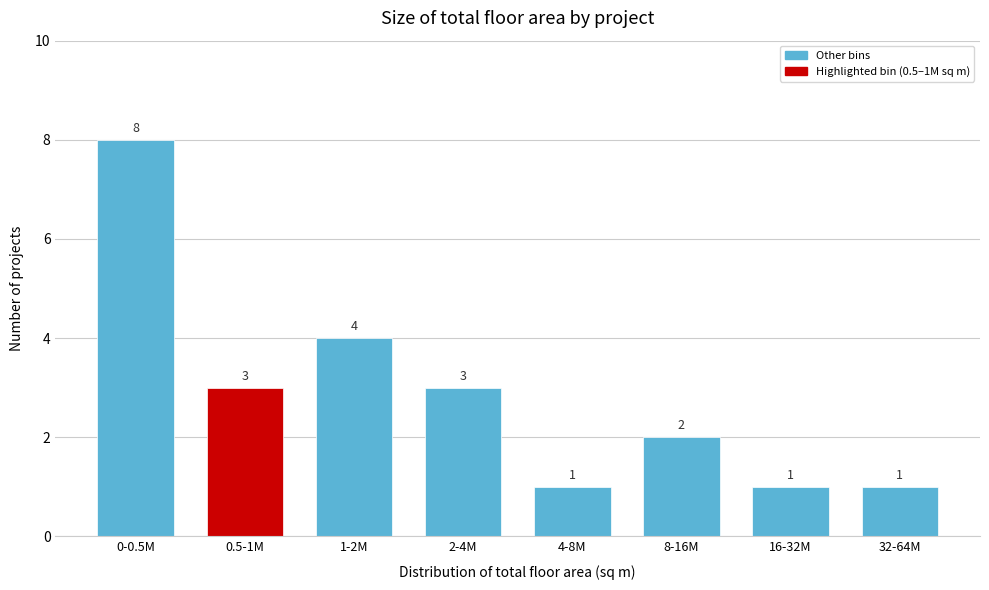

Reading right to left, extract all data points from this chart.

1	1	2	1	3	4	3	8